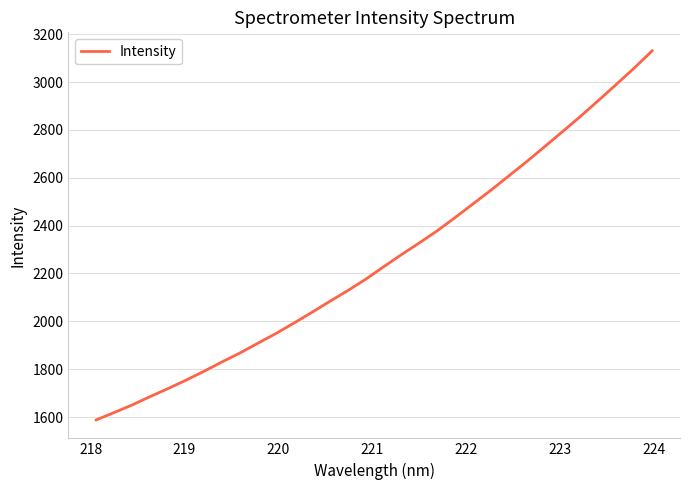

What is the smallest value displayed?

1587.9